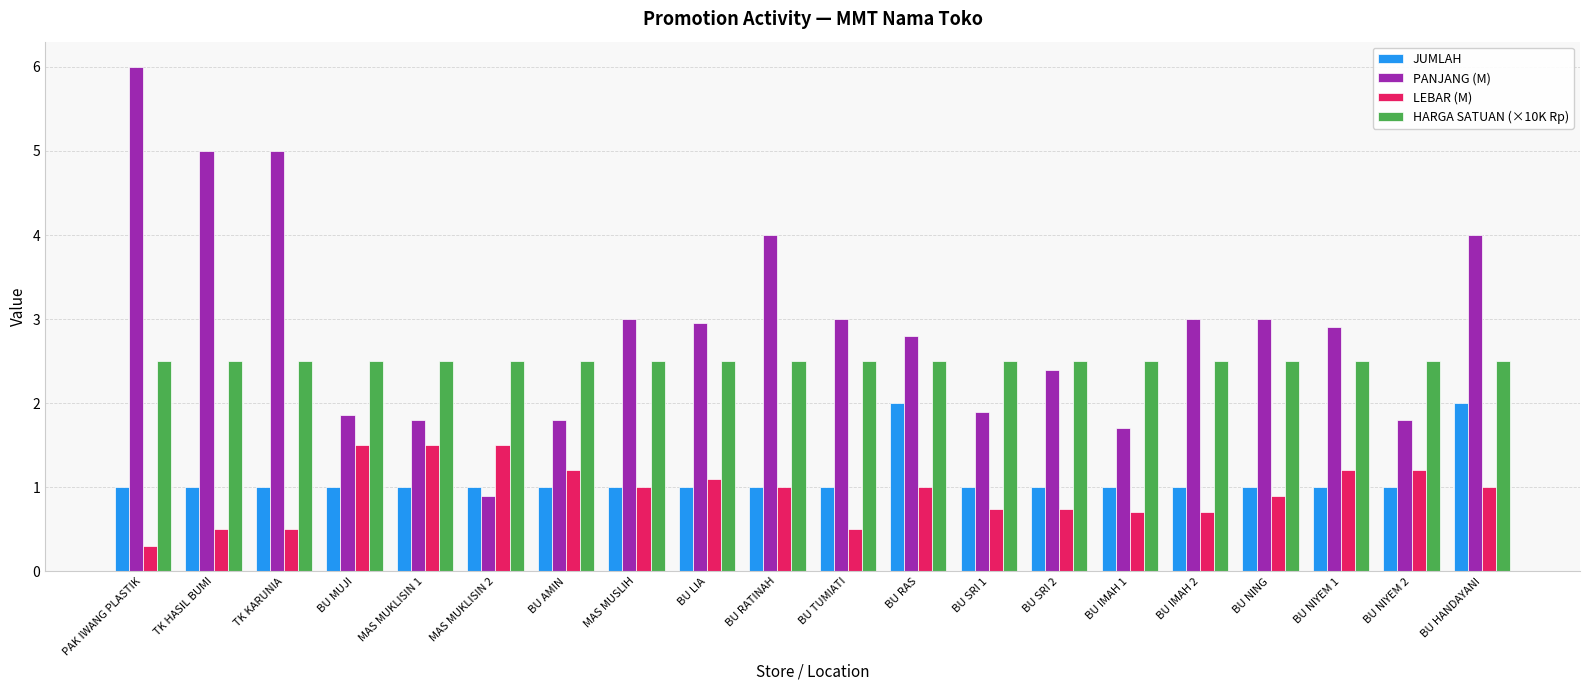

Which category has the lowest value across all series?

PAK IWANG PLASTIK